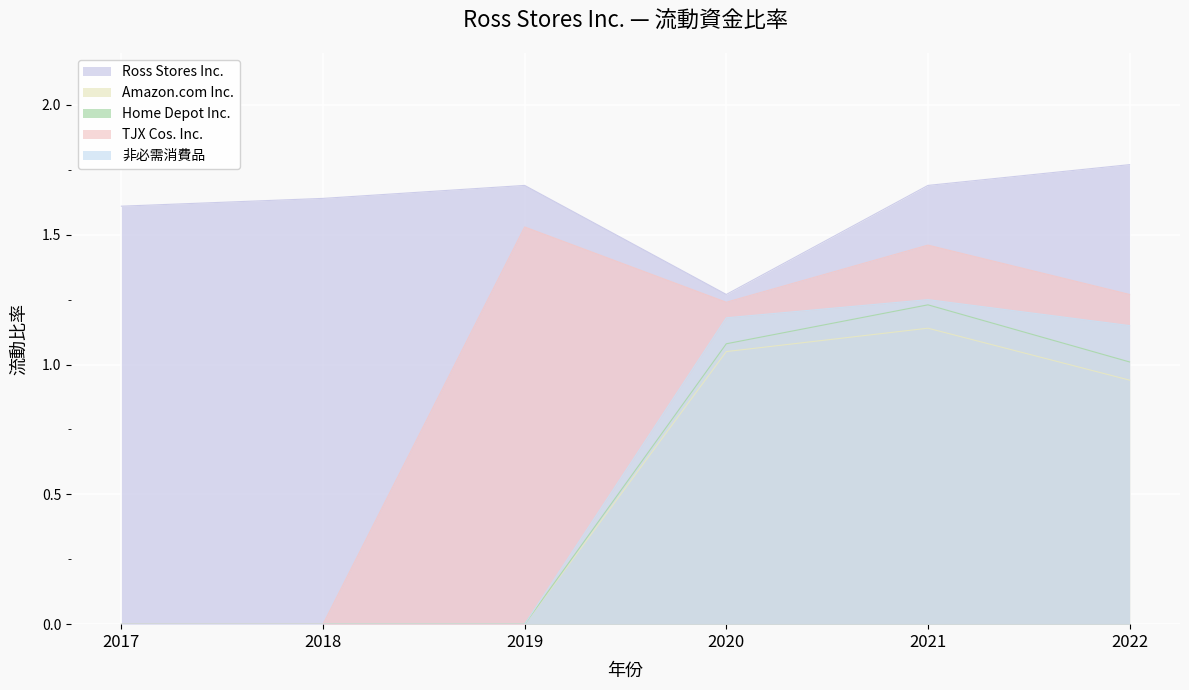

What is the value of the Home Depot Inc. point at the 4th from the left?

1.1